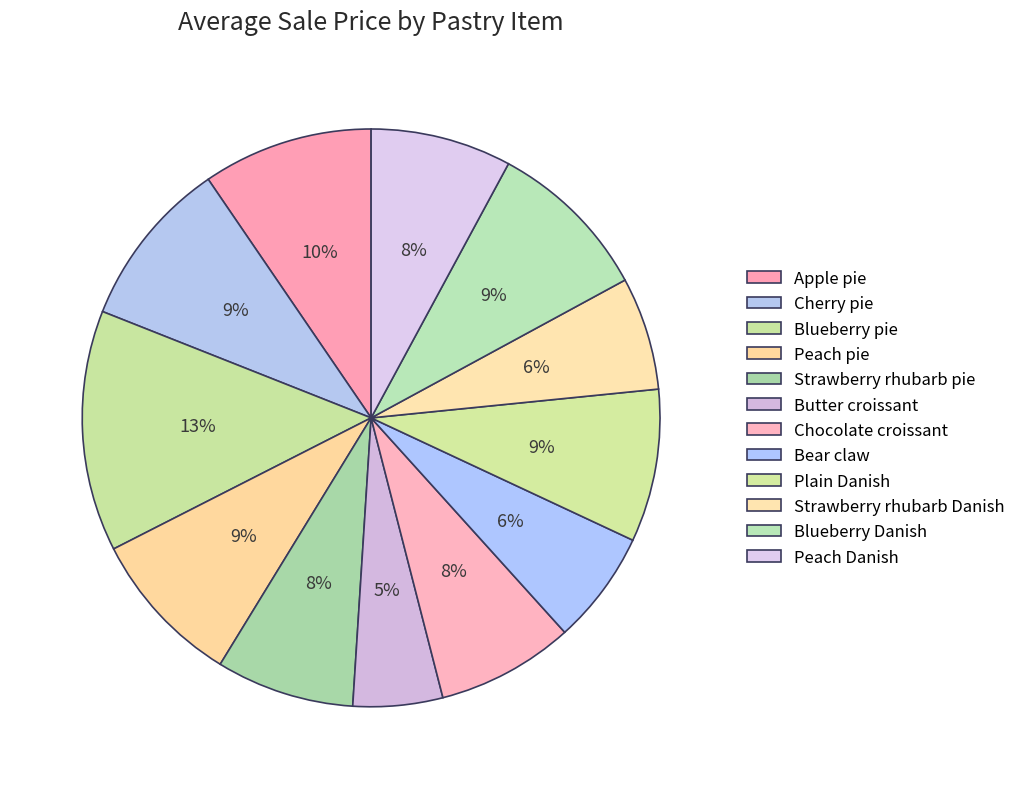

How many segments does this pie chart have?

12